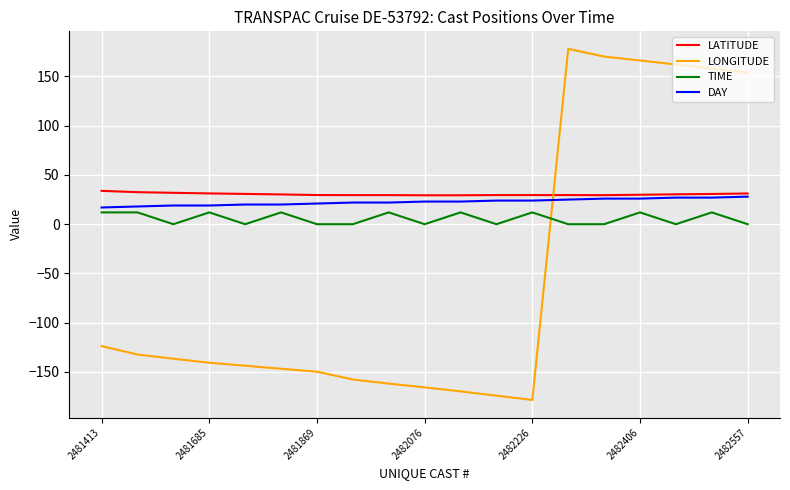

What is the minimum value shown in the chart?

-178.4